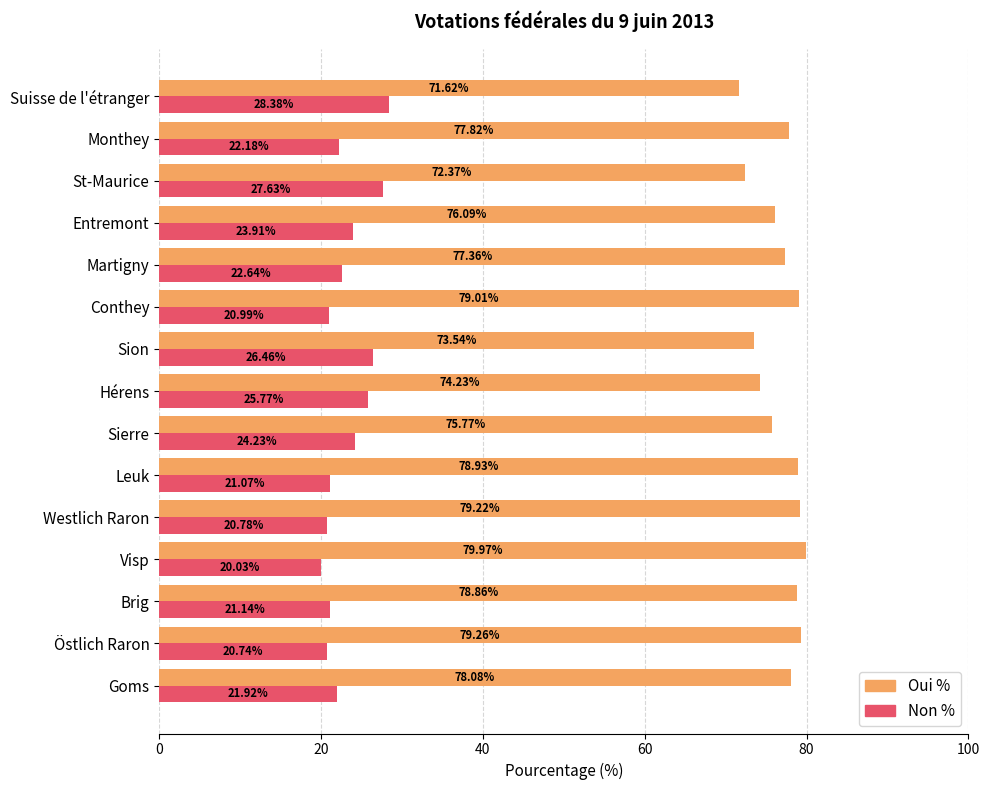

Is the value of Oui % at Entremont greater than the value of Non % at Leuk?

Yes